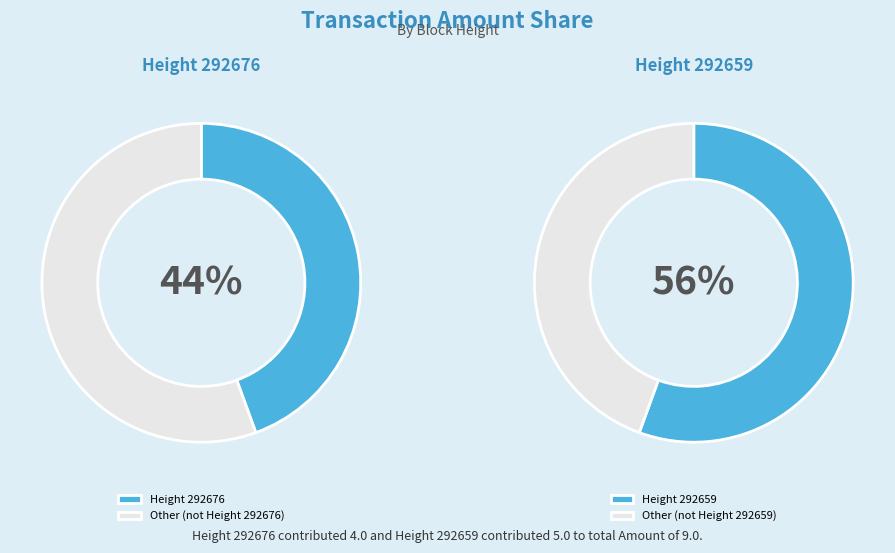

To the nearest percent, what is the difference between the largest and smallest slice percentages?

11%